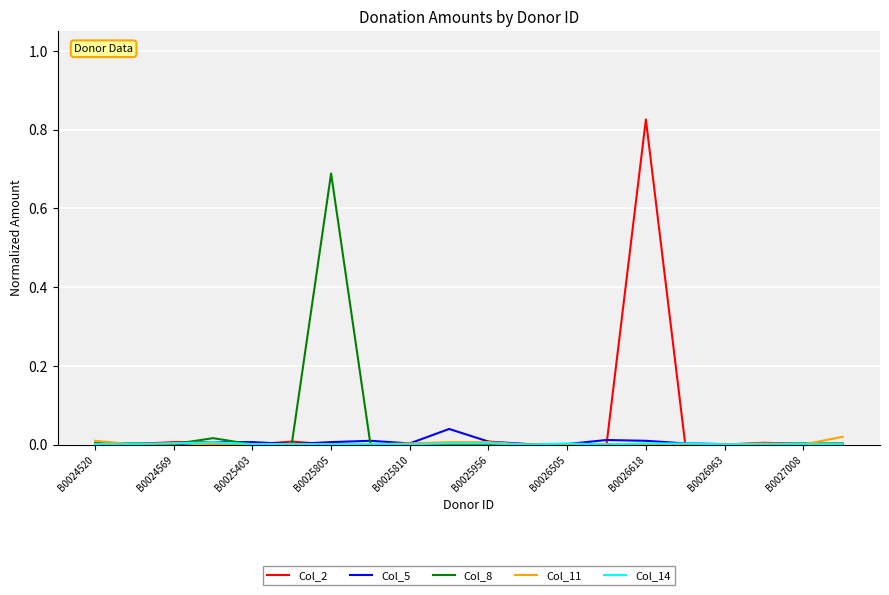

Which series has the widest spread of values?

Col_2